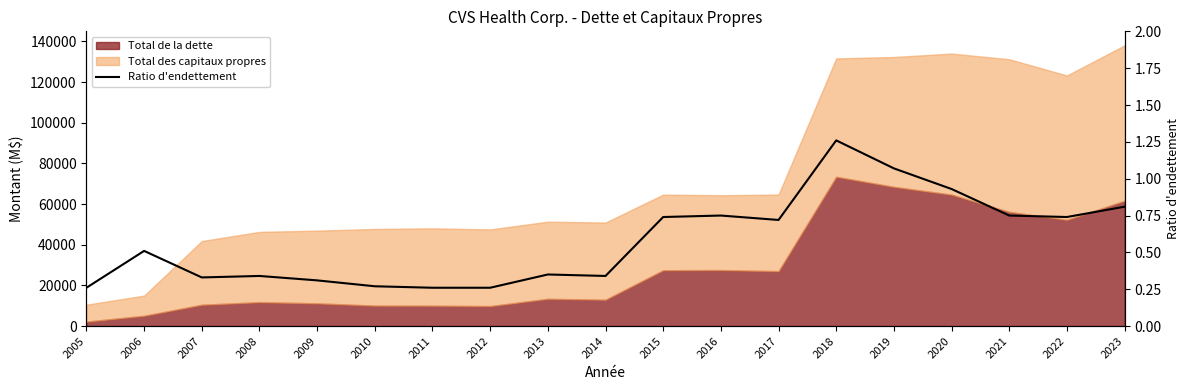

At which category does the data reach its first local peak?

2006